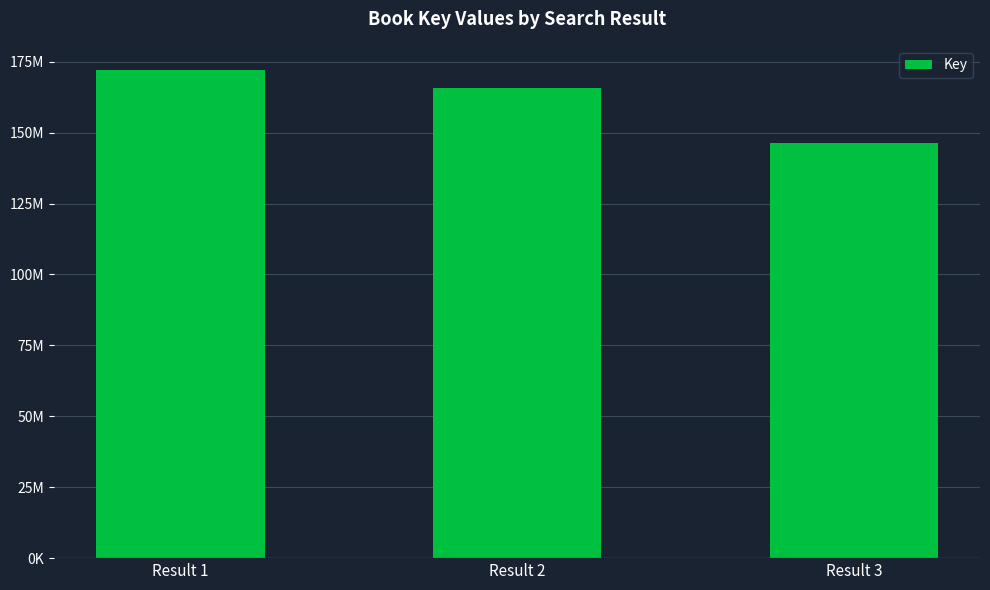

True or false: the data shows 165873490 at Result 2.

True